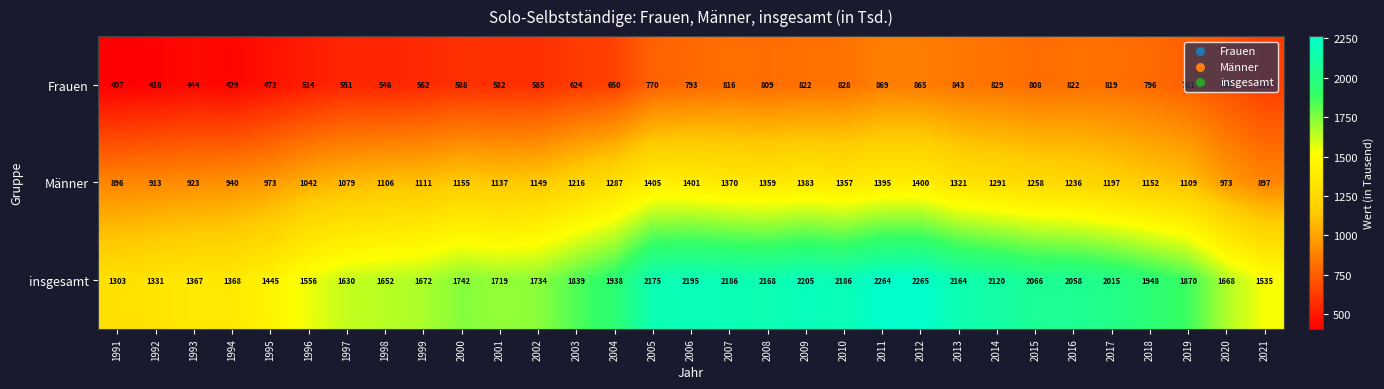

At 2009, list the series in order from largest to smallest.

insgesamt, Männer, Frauen